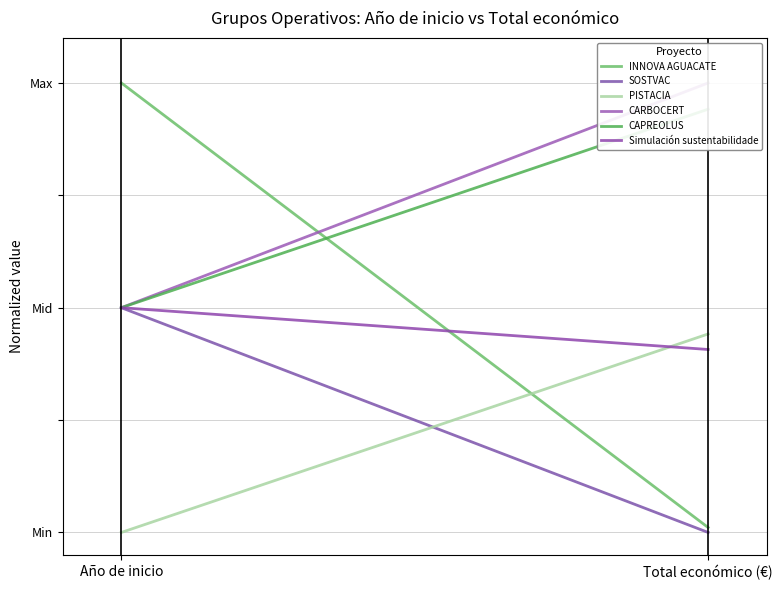

Is the value of INNOVA AGUACATE at Total económico (€) greater than the value of Simulación sustentabilidade at Total económico (€)?

No